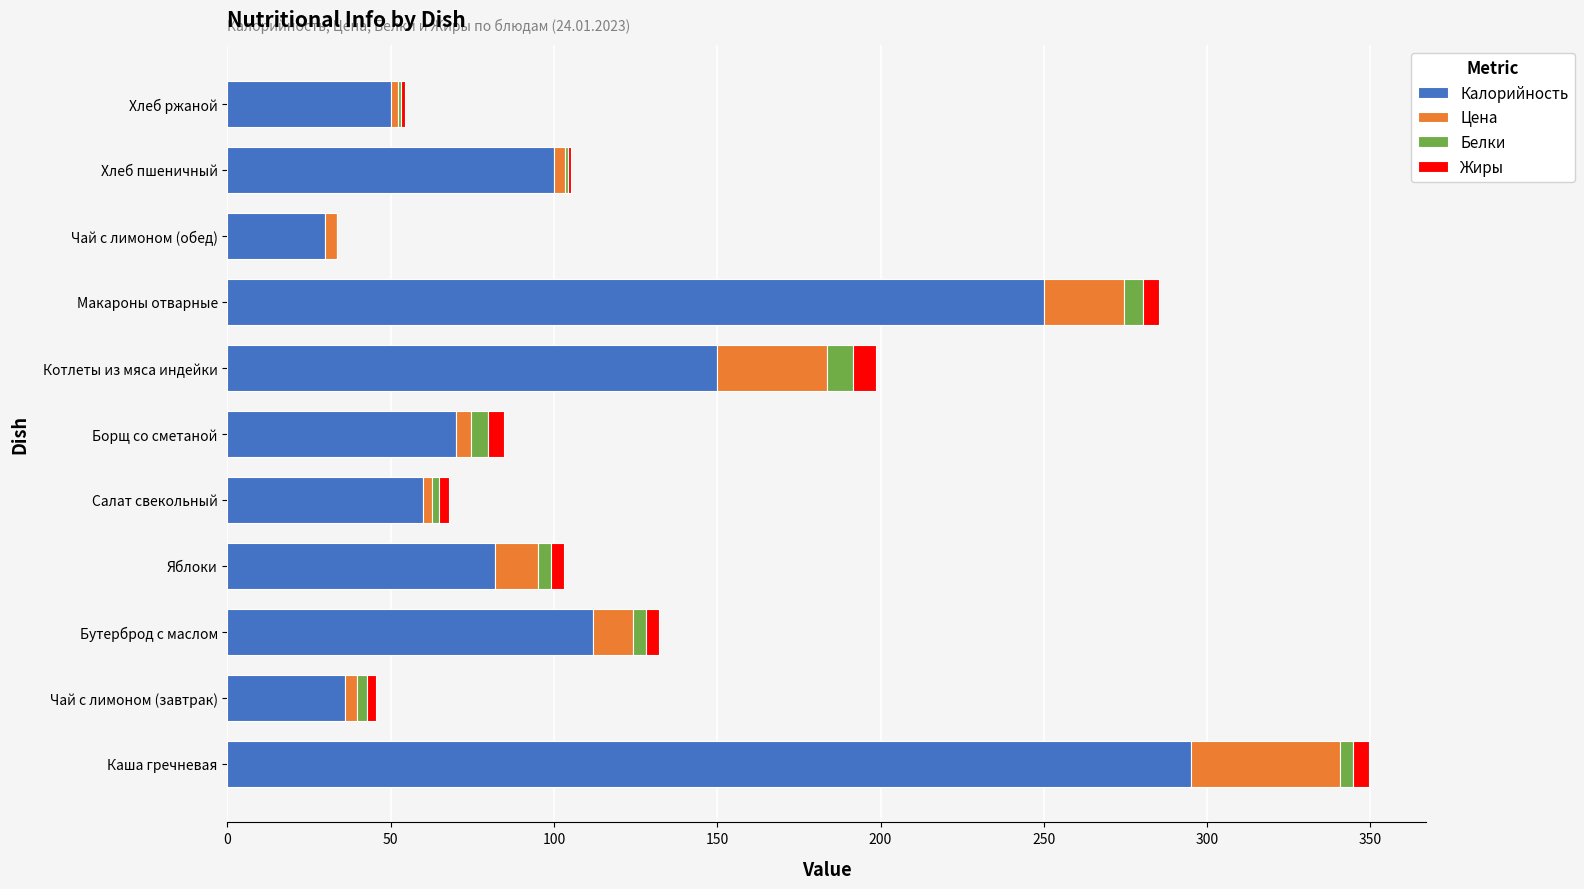

At which category is the sum across all series the highest?

Каша гречневая